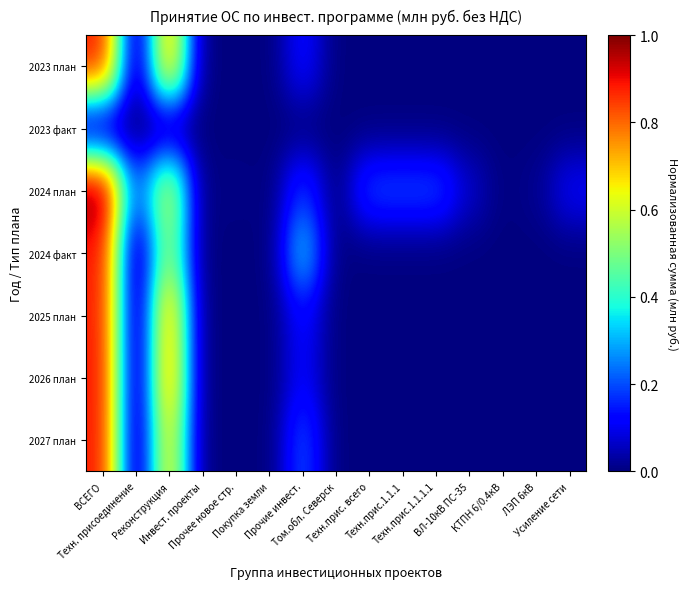

Which series has the largest total across all categories?

2024 план